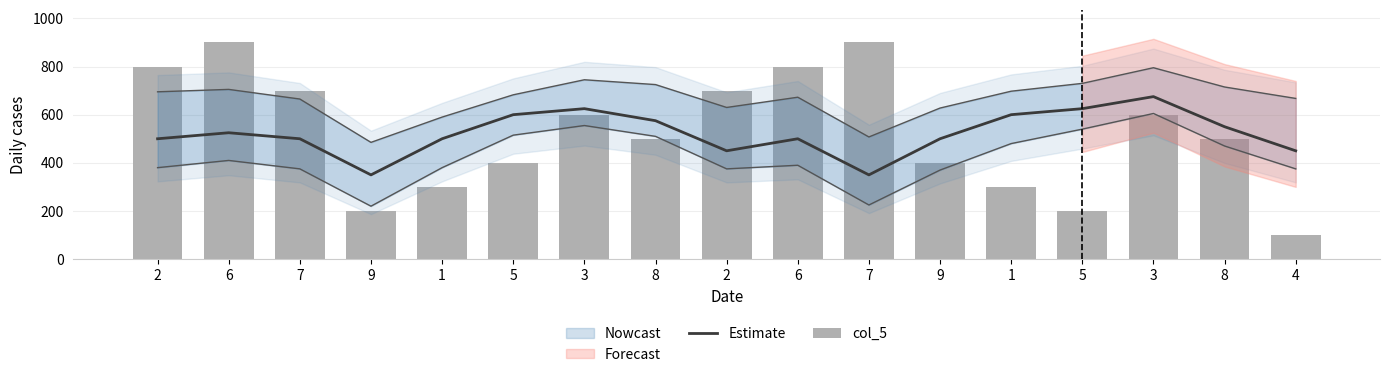

How many groups of bars are there?

17